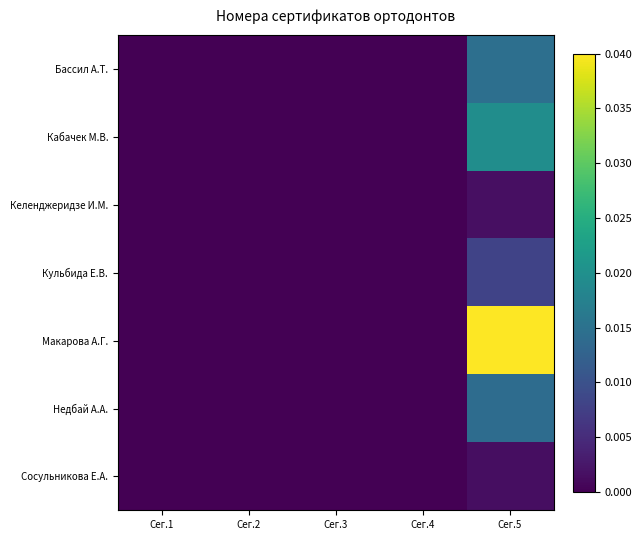

Reading left to right, what are all the values shown in this chart?

Бассил А.Т.: Сег.1=0.0	Сег.2=0.0	Сег.3=0.0	Сег.4=0.0	Сег.5=0.0
Кабачек М.В.: Сег.1=0.0	Сег.2=0.0	Сег.3=0.0	Сег.4=0.0	Сег.5=0.0
Келенджеридзе И.М.: Сег.1=0.0	Сег.2=0.0	Сег.3=0.0	Сег.4=0.0	Сег.5=0.0
Кульбида Е.В.: Сег.1=0.0	Сег.2=0.0	Сег.3=0.0	Сег.4=0.0	Сег.5=0.0
Макарова А.Г.: Сег.1=0.0	Сег.2=0.0	Сег.3=0.0	Сег.4=0.0	Сег.5=0.0
Недбай А.А.: Сег.1=0.0	Сег.2=0.0	Сег.3=0.0	Сег.4=0.0	Сег.5=0.0
Сосульникова Е.А.: Сег.1=0.0	Сег.2=0.0	Сег.3=0.0	Сег.4=0.0	Сег.5=0.0